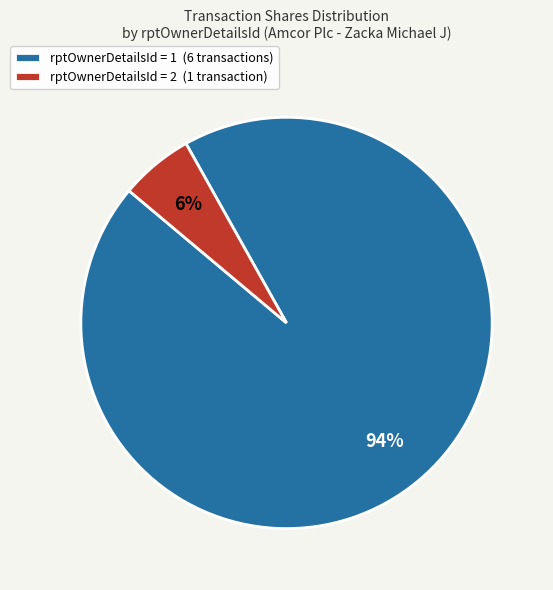

Do rptOwnerDetailsId = 2 (1 transaction) and rptOwnerDetailsId = 1 (6 transactions) together represent more than half of the pie?

Yes